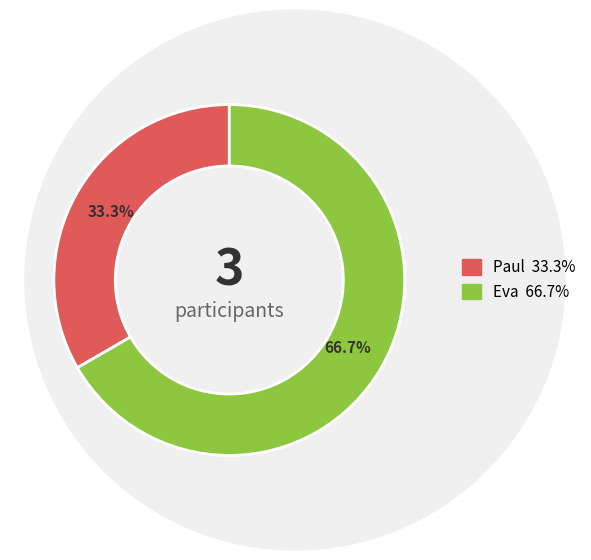

Which has a higher value, Eva or Paul?

Eva